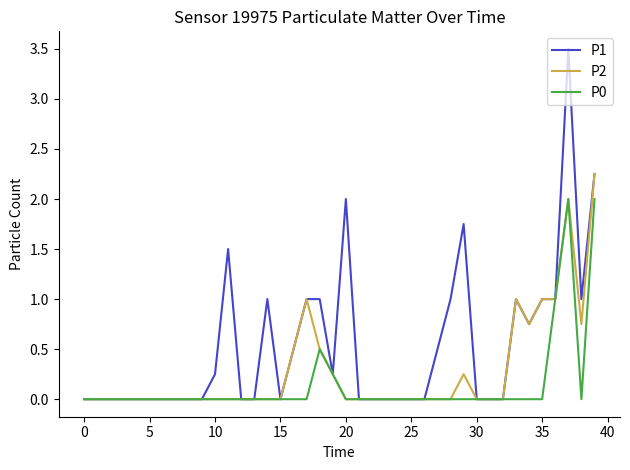

Which series has the largest total across all categories?

P1